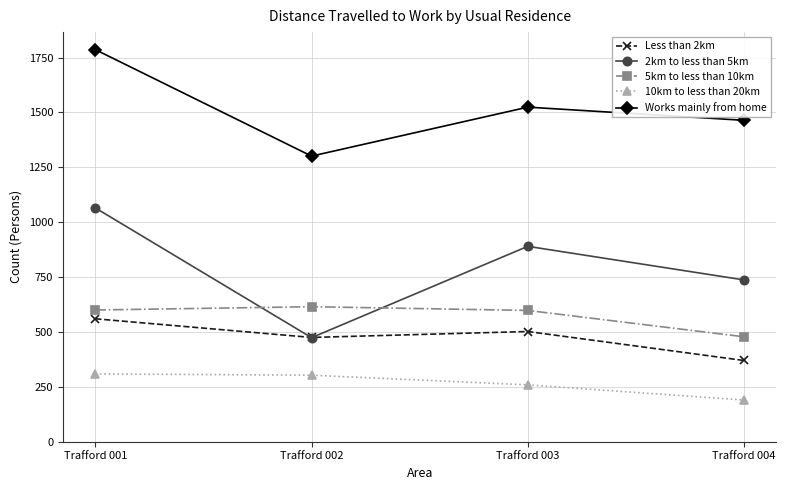

What is the value of the Less than 2km point at the 3rd from the left?

502